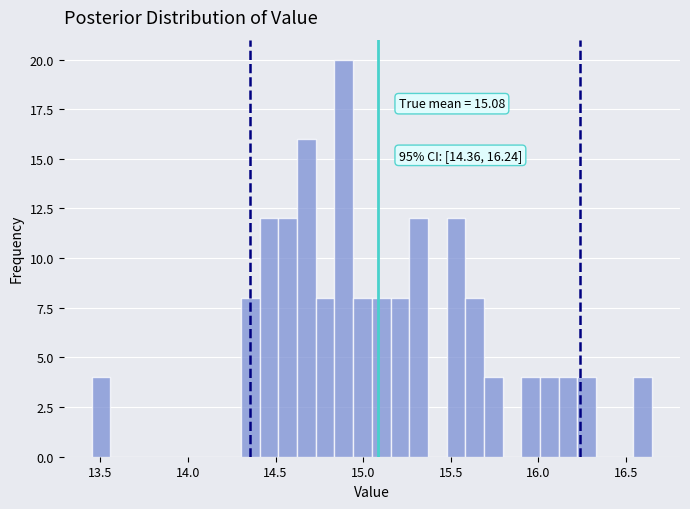

Around what value on the x-axis is the tallest bar? Give the approximate position of its centre, as read against the axis.

14.90